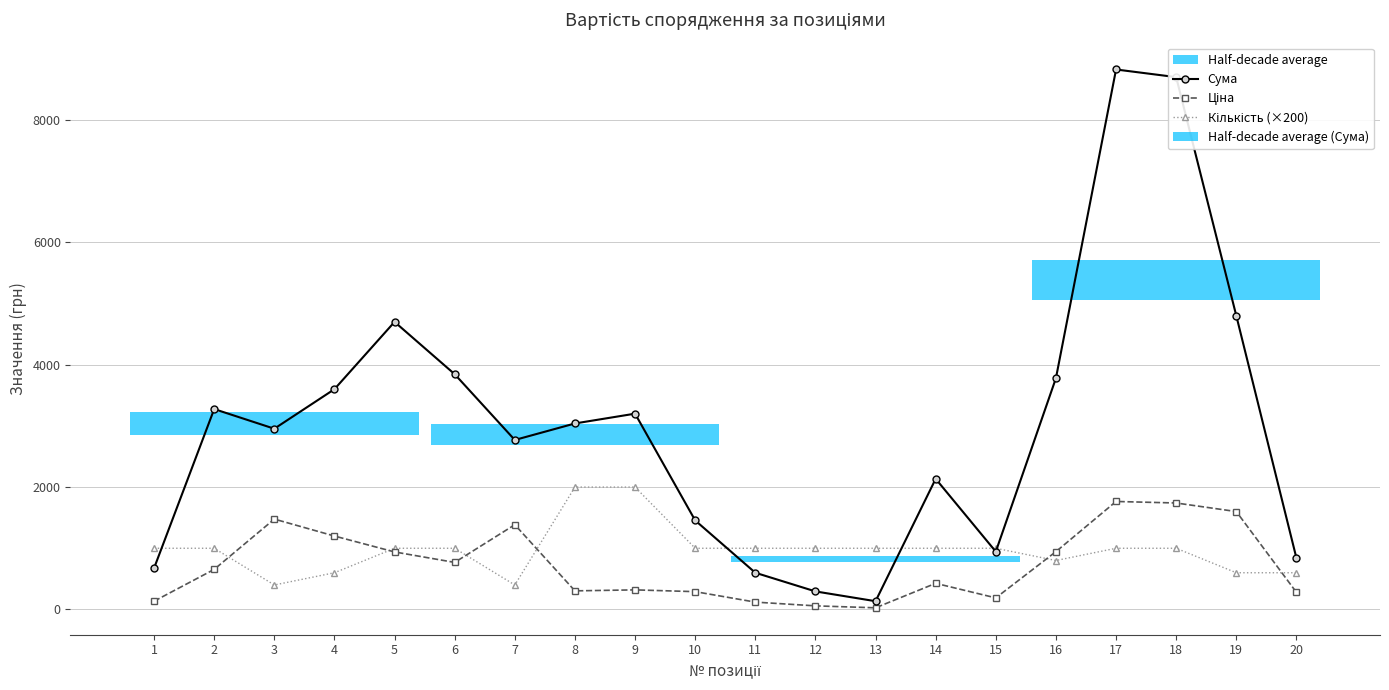

What is the maximum value shown in the chart?

8825